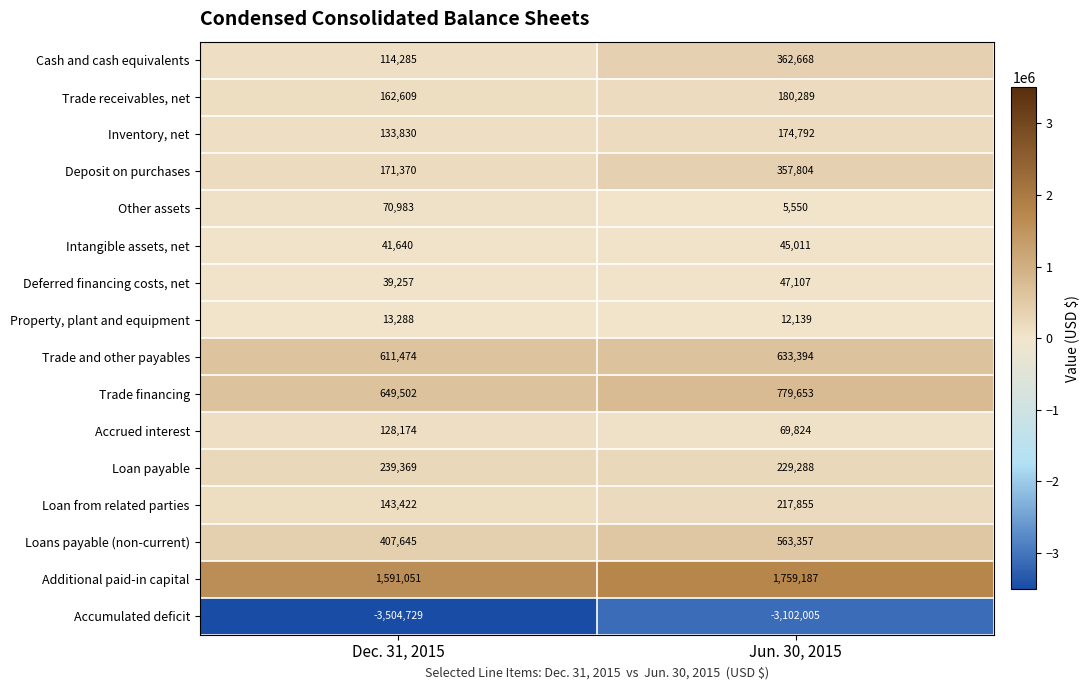

What is the total value across all series at Jun. 30, 2015?

2335913